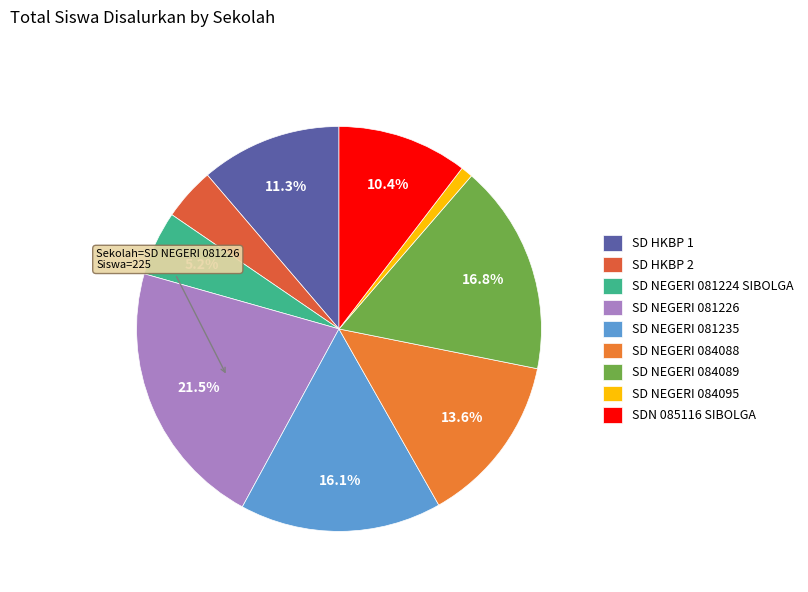

Is there any slice that represents more than half of the pie?

No